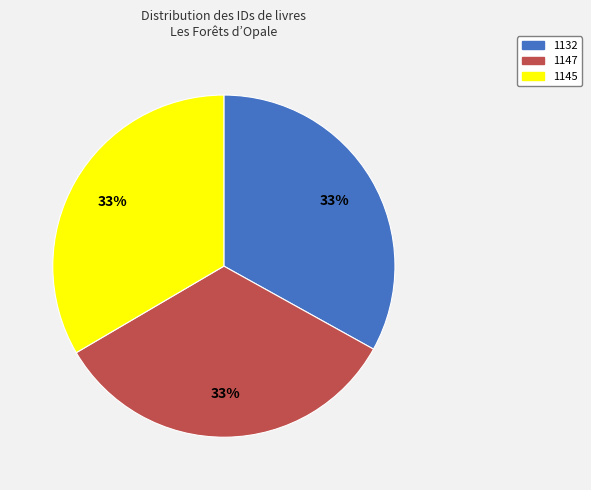

Does 1147 represent more than half of the total?

No